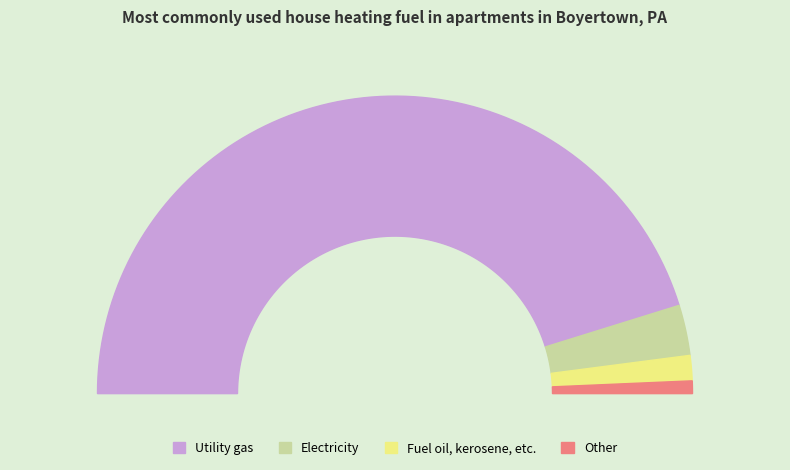

To the nearest percent, what is the average slice percentage?

25%